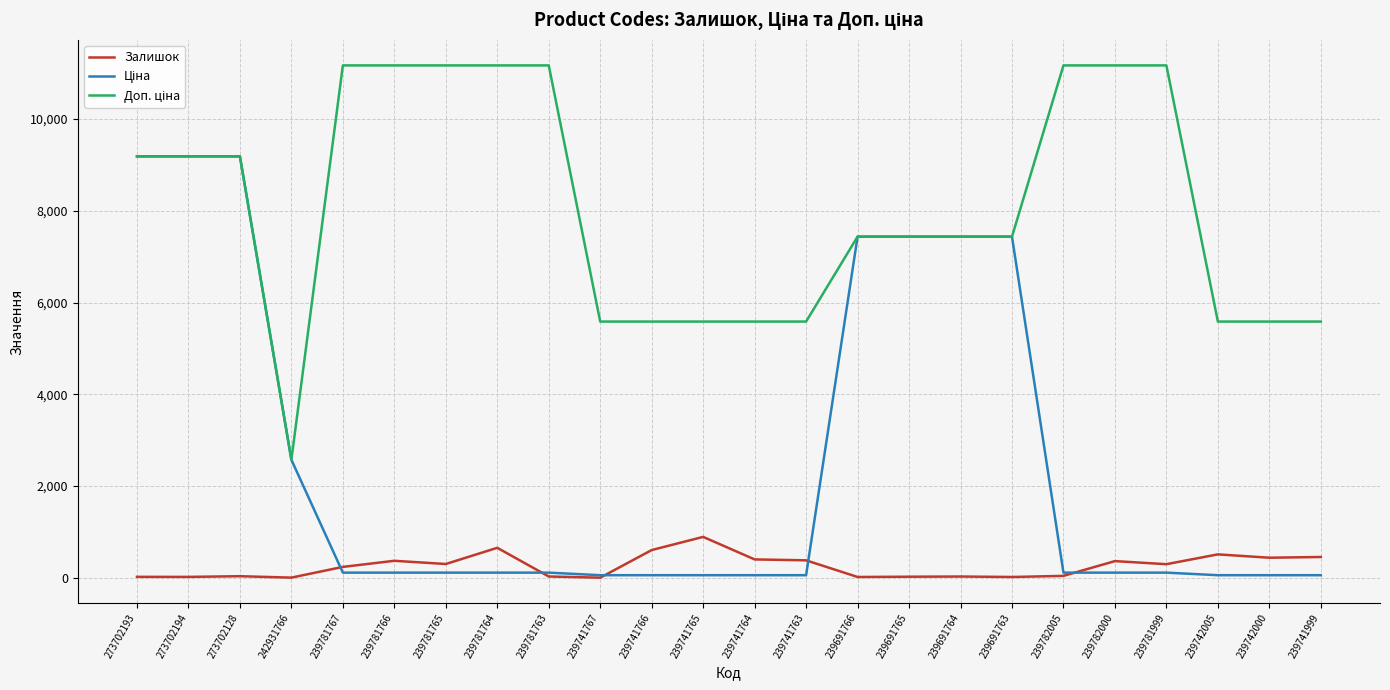

The Залишок series shows 296.0 at 239781999. True or false?

True